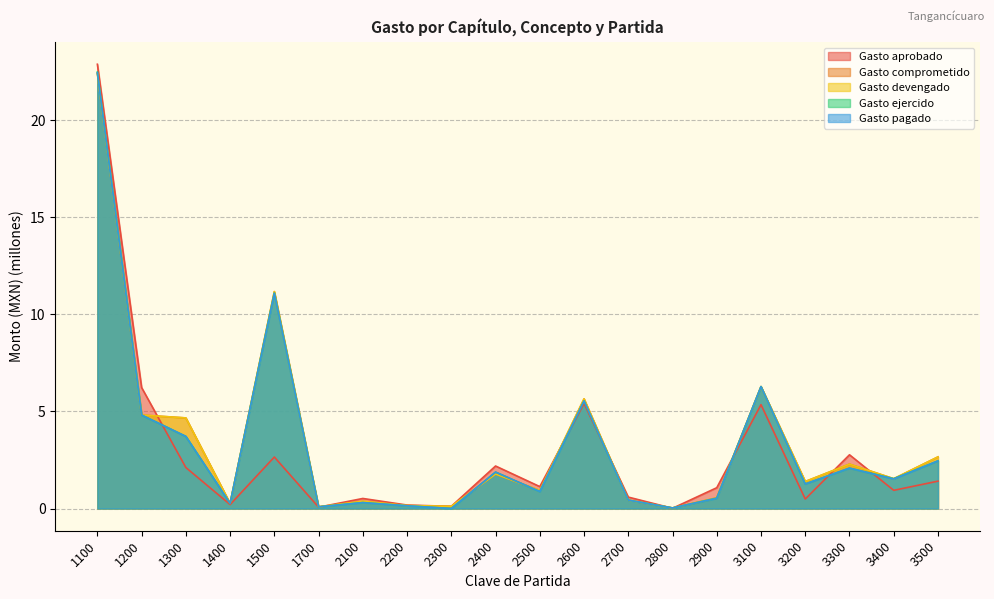

What is the sum of the Gasto devengado values at 2400 and 3100?

8.1